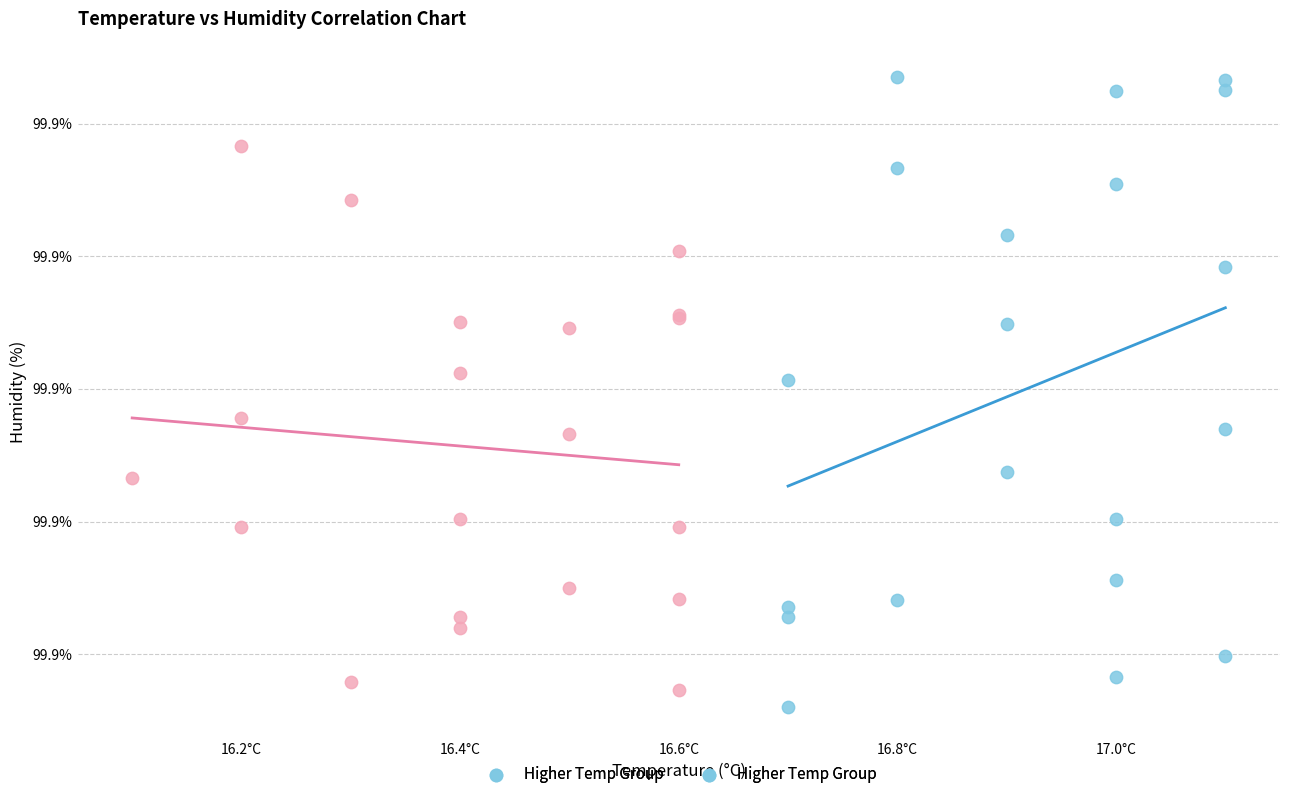

Which series reaches the minimum Y coordinate?

Higher Temp Group